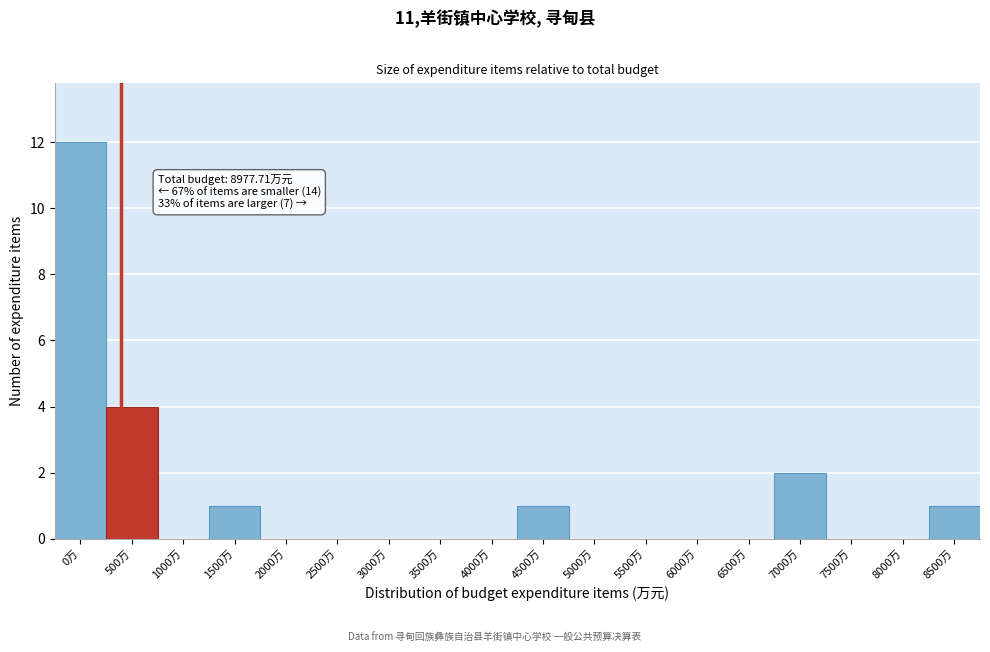

Reading left to right, extract all data points from this chart.

0万=12	500万=4	1000万=0	1500万=1	2000万=0	2500万=0	3000万=0	3500万=0	4000万=0	4500万=1	5000万=0	5500万=0	6000万=0	6500万=0	7000万=2	7500万=0	8000万=0	8500万=1